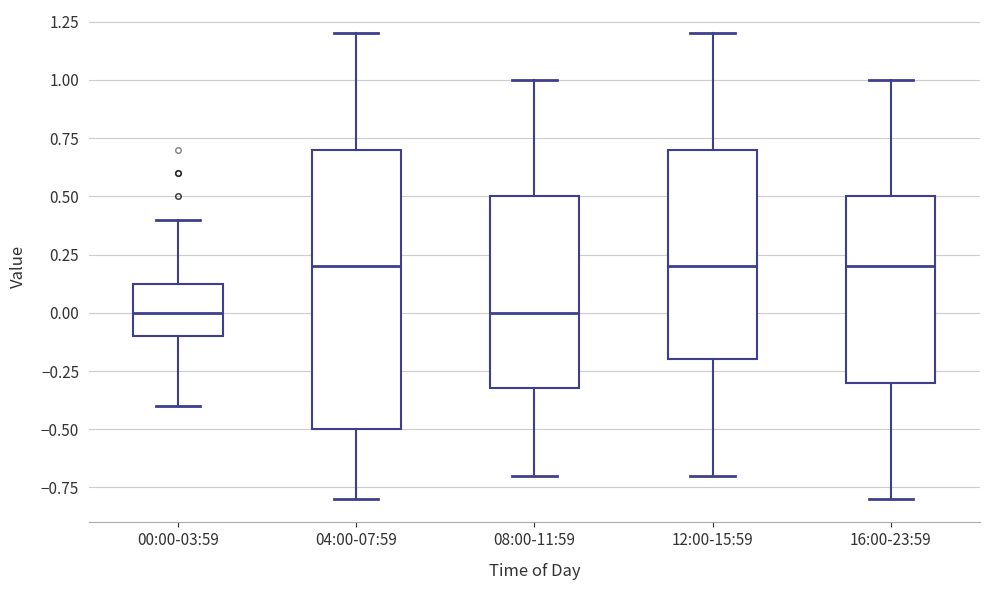

Reading left to right, transcribe this box plot: for each box, give where its median line is, the range the box spans, and where its two whiskers end, as read against the y-axis. The values are not printed on the chart, so give them approximately, as read against the axis.

00:00-03:59: median 0.00, box -0.10 to 0.15, whiskers -0.40 to 0.40
04:00-07:59: median 0.20, box -0.50 to 0.70, whiskers -0.80 to 1.20
08:00-11:59: median 0.00, box -0.30 to 0.50, whiskers -0.70 to 1.00
12:00-15:59: median 0.20, box -0.20 to 0.70, whiskers -0.70 to 1.20
16:00-23:59: median 0.20, box -0.30 to 0.50, whiskers -0.80 to 1.00